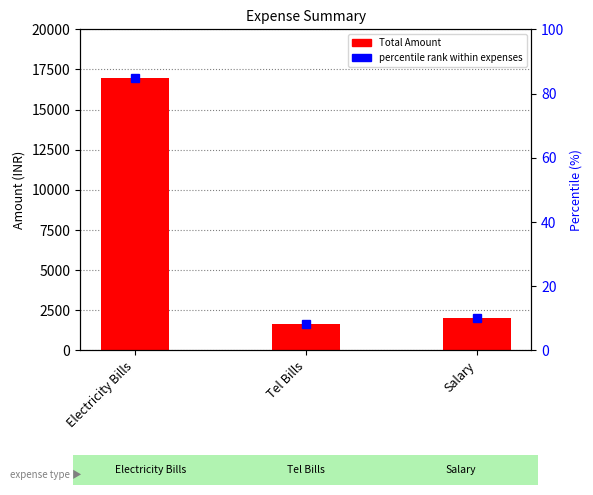

Rank the categories by value from highest to lowest.

Electricity Bills, Salary, Tel Bills